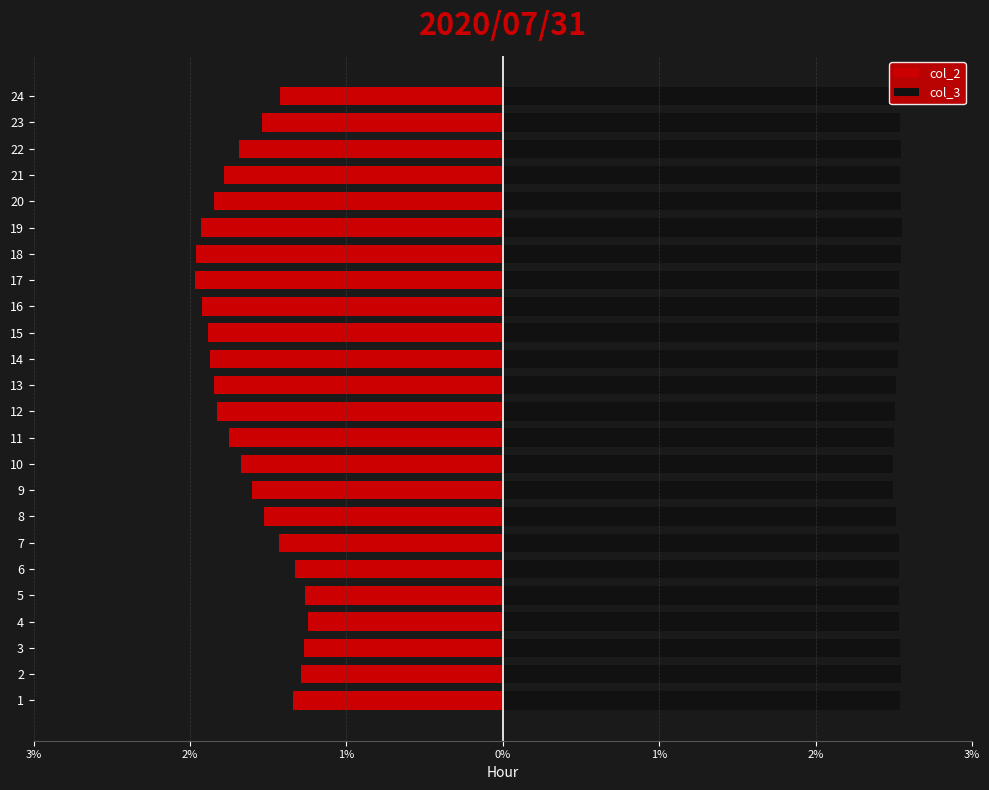

The col_2 series shows -1.3 at 5. True or false?

True